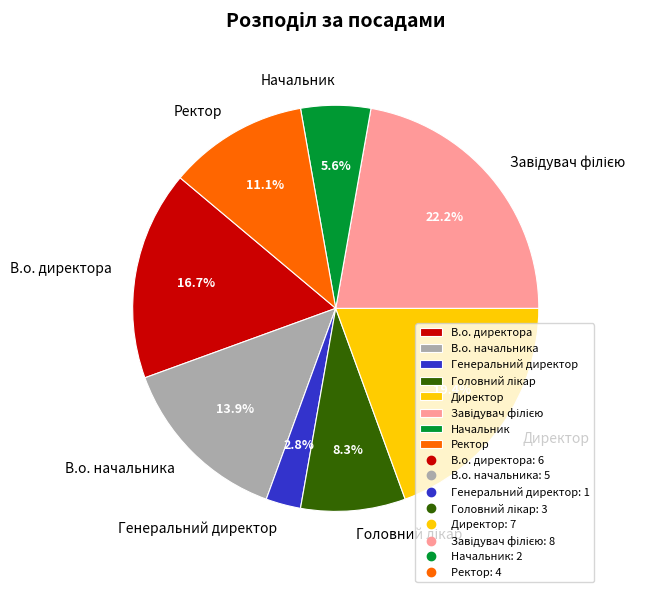

The Директор slice represents 19% of the pie. True or false?

True